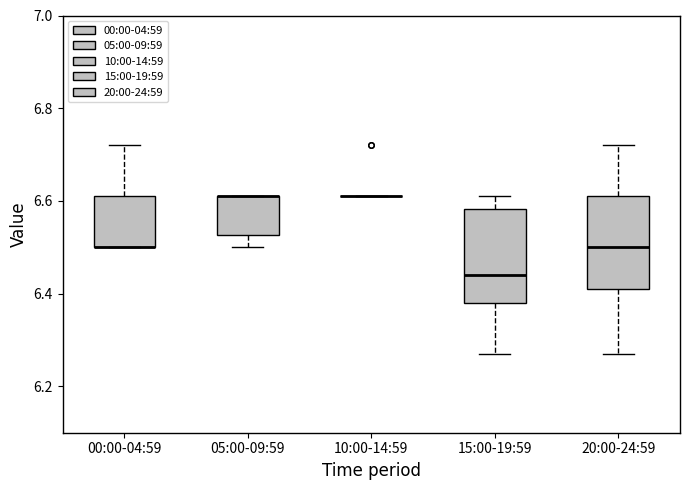

Where does the upper whisker of the box for 00:00-04:59 end on the y-axis? The values are not printed on the chart, so give them approximately, as read against the axis.

6.72